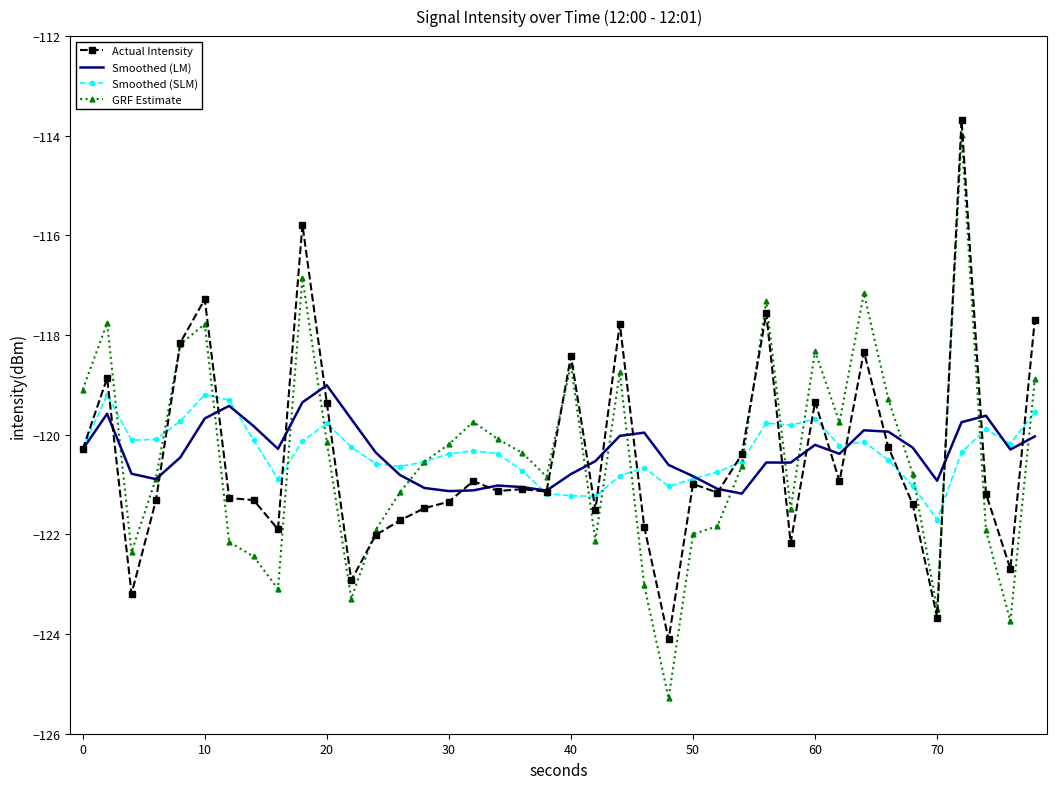

What is the maximum value for Actual Intensity?

-113.7